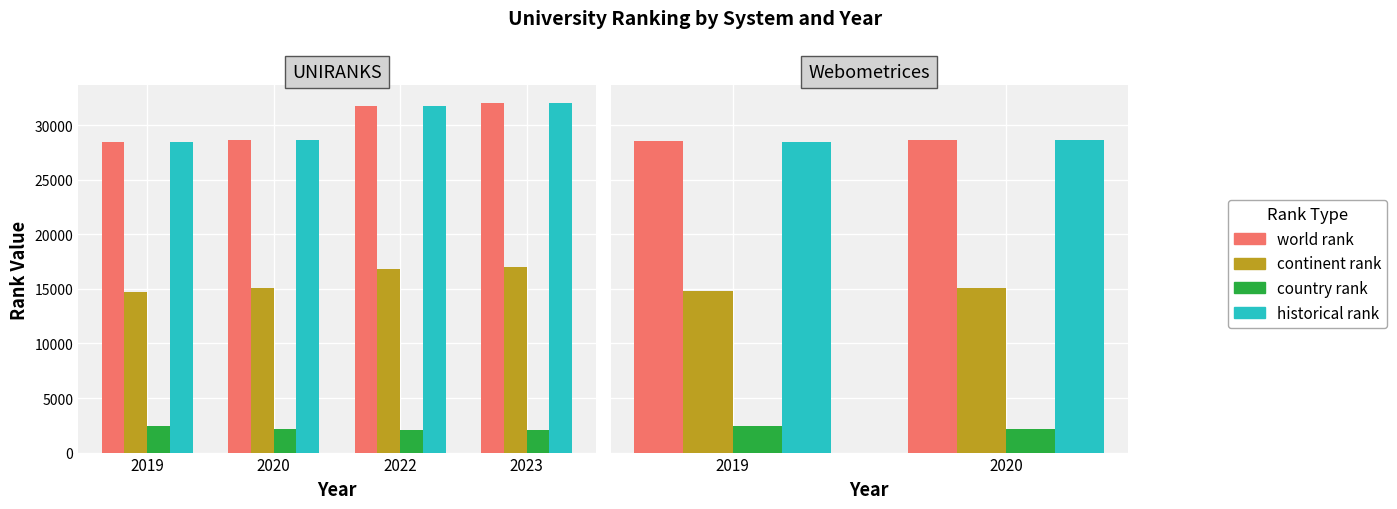

At which category is the sum across all series the highest?

2020